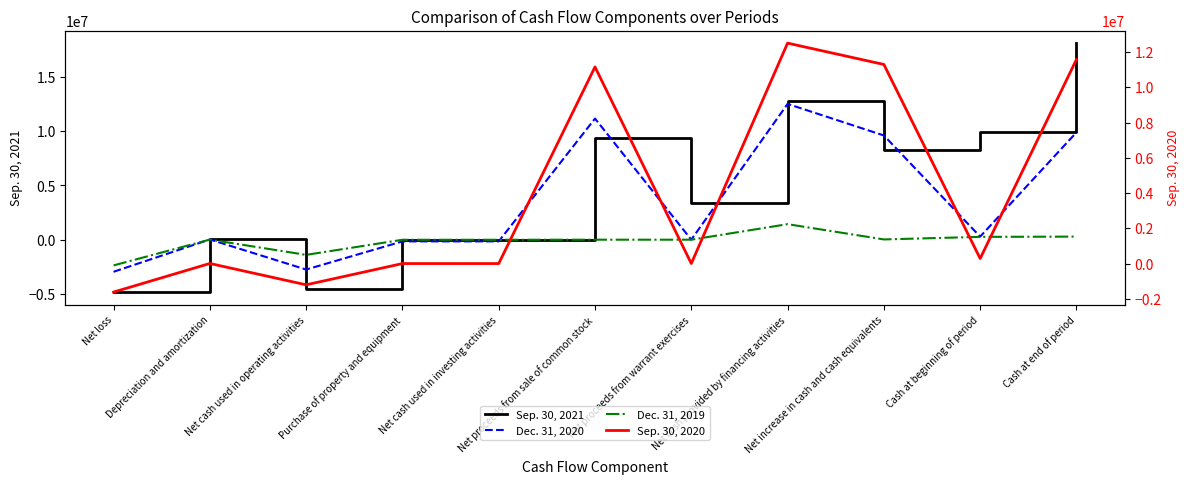

True or false: Sep. 30, 2021 has a value of 3404156 at Net proceeds from warrant exercises.

True